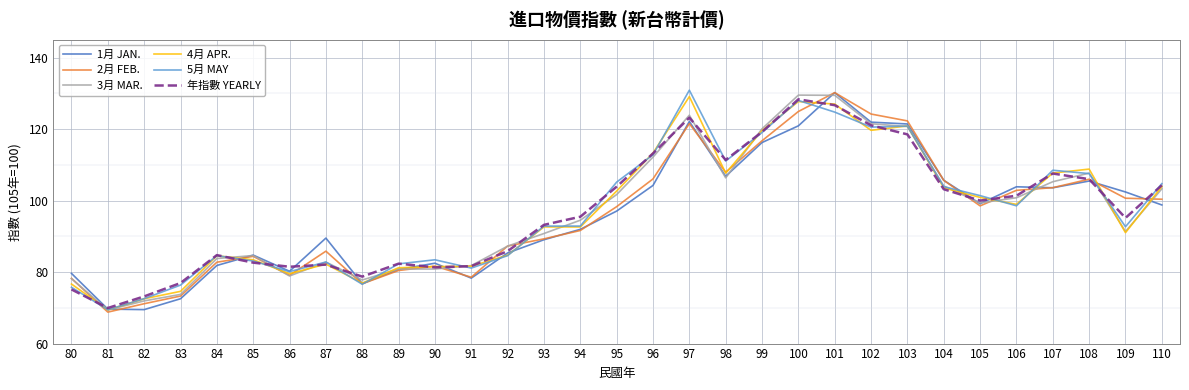

What is the average value of the 1月 JAN. series?

95.9